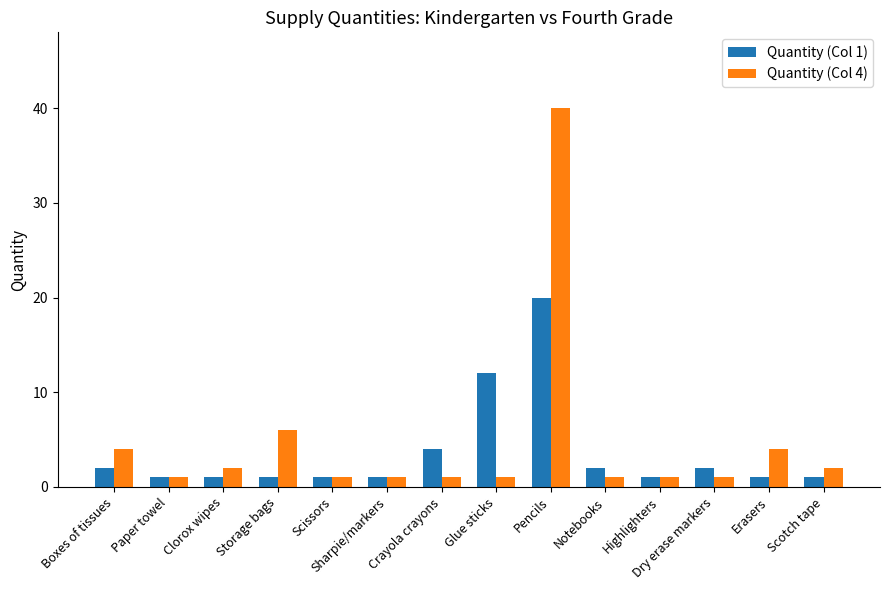

What is the spread (max minus min) of values at Crayola crayons?

3